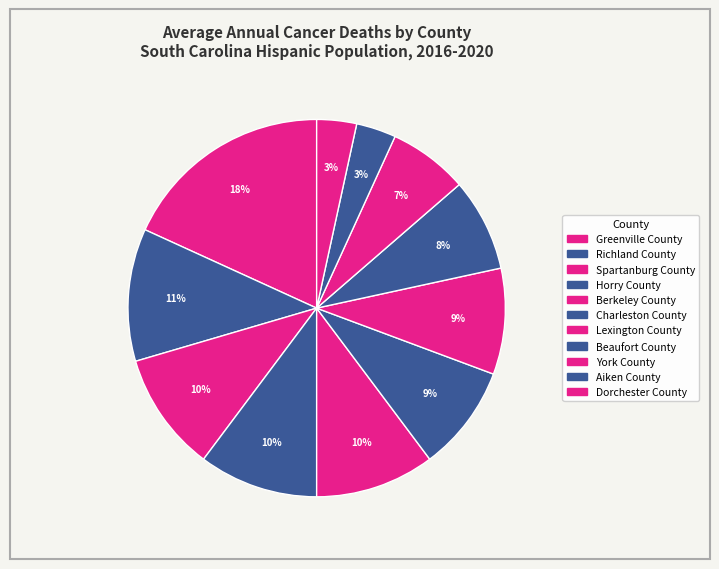

Which has a higher value, Beaufort County or Richland County?

Richland County